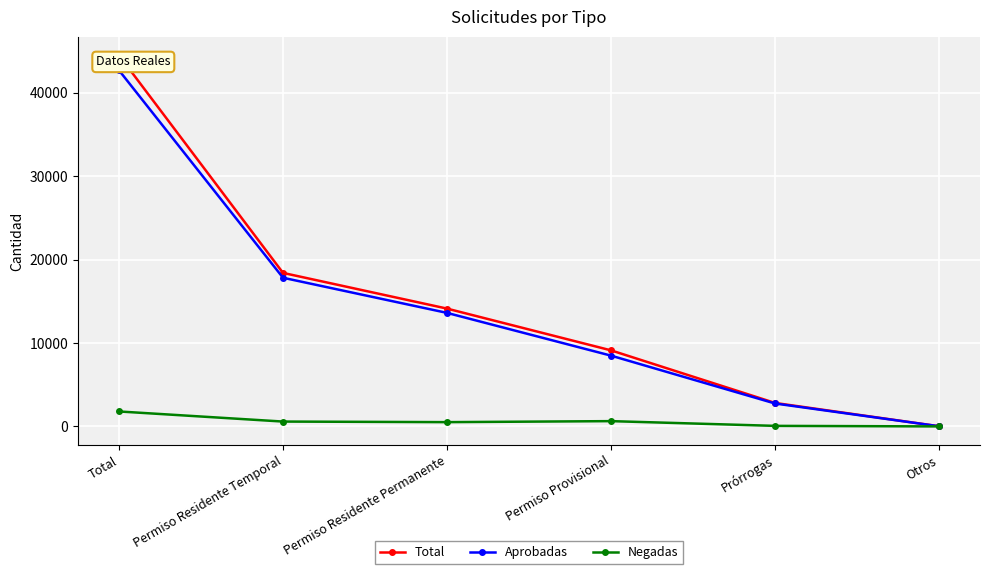

What is the value of the Aprobadas point at the 5th from the left?

2748